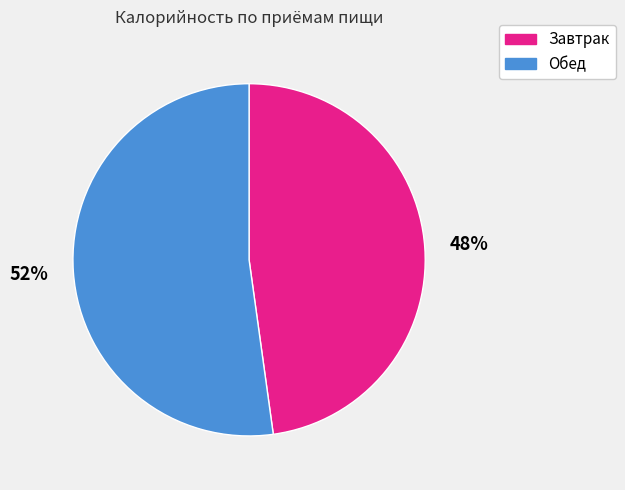

Does Обед account for over 50% of the chart?

Yes